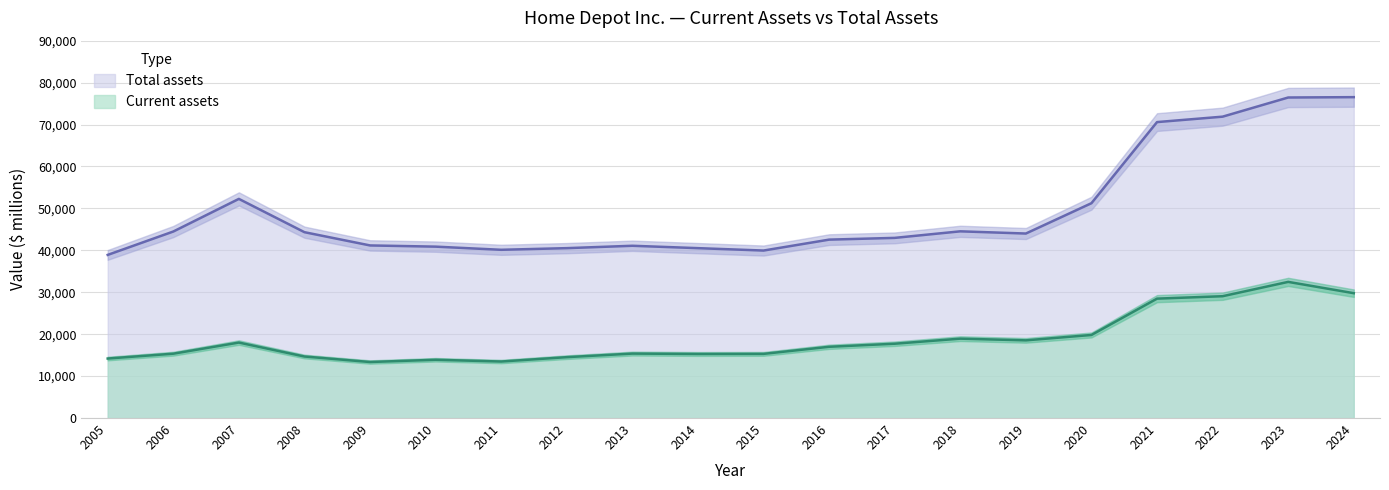

Rank the series by their average value, from lowest to highest.

Current assets, Total assets